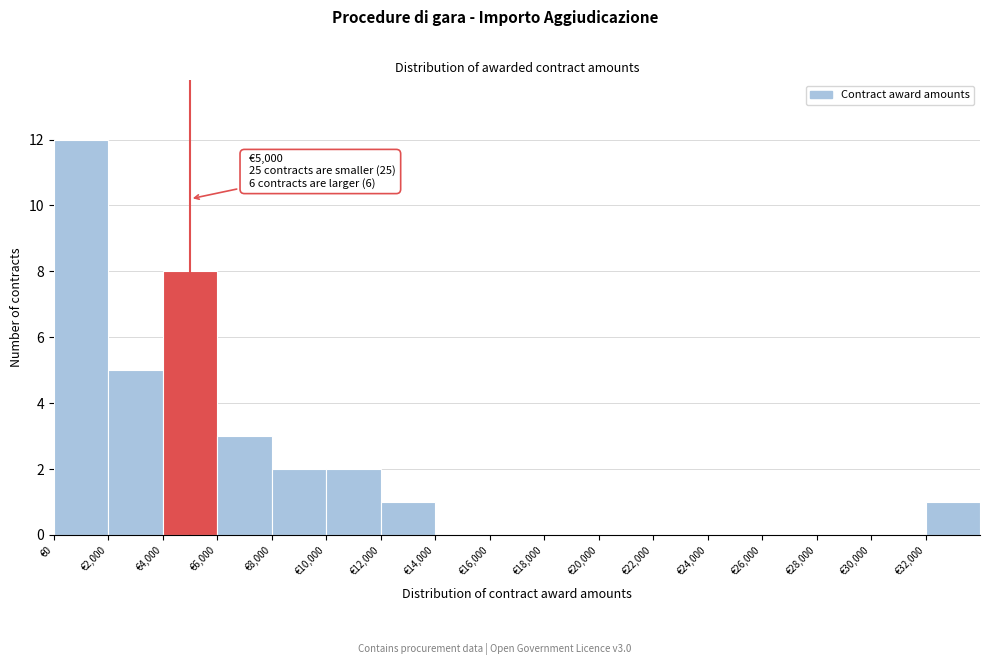

Over which range of the x-axis is the bar tallest?

0 to 2000